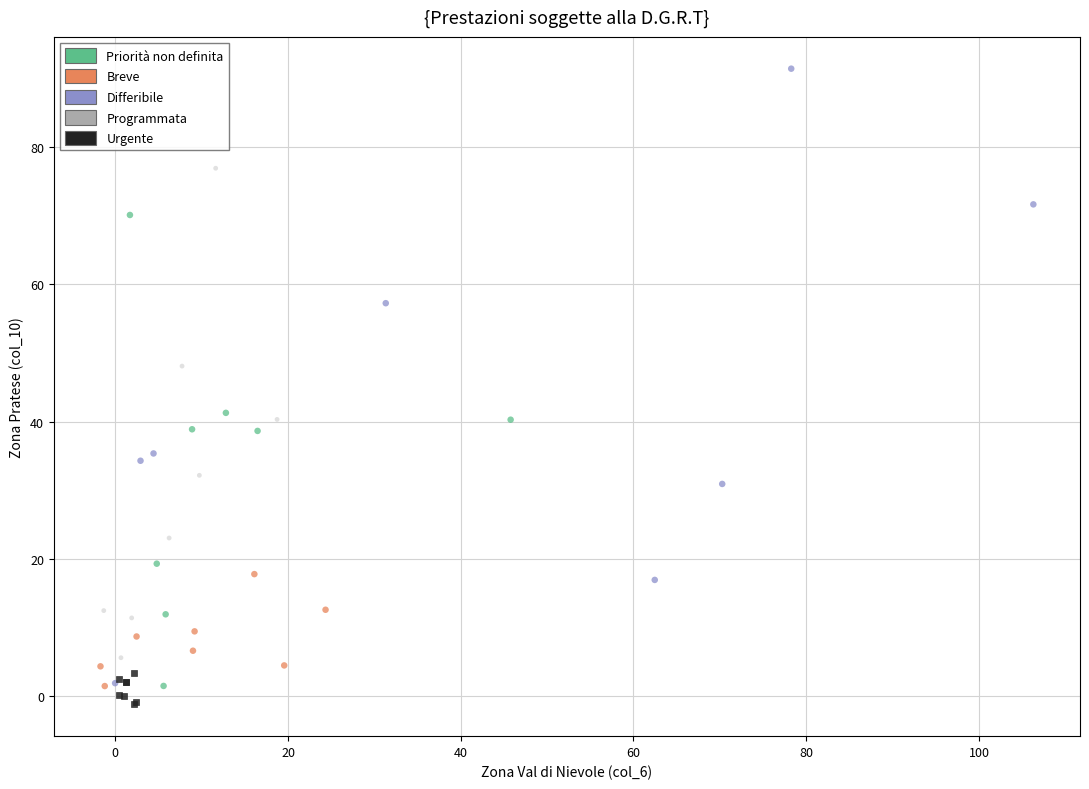

Which series contains the lowest Y value?

Urgente